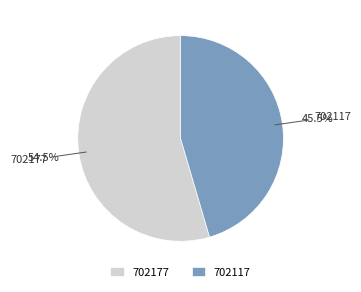

To the nearest percent, what is the combined percentage of 702177 and 702117?

100%